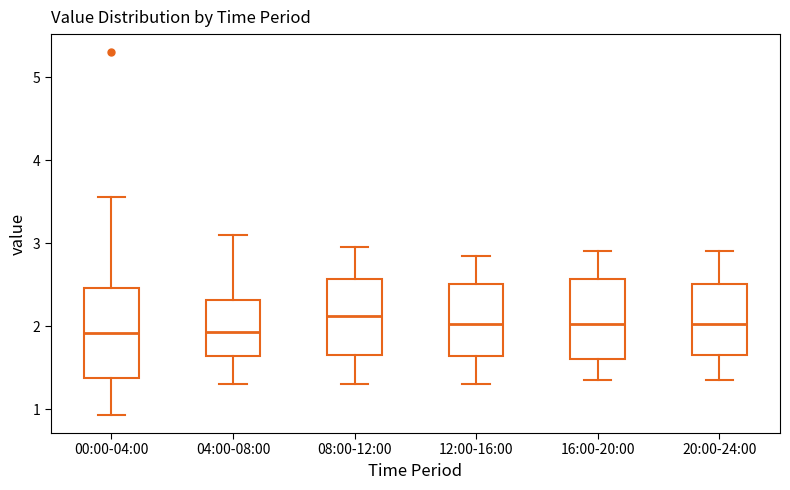

Which box has the highest median line?

08:00-12:00